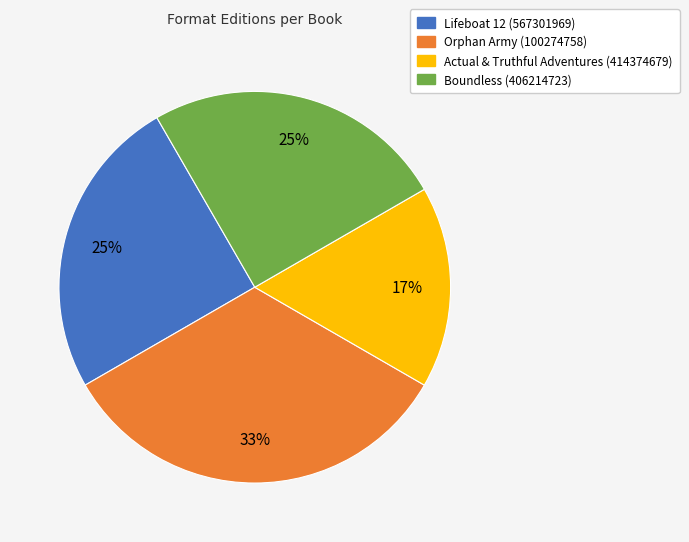

Which category has the biggest portion of the pie?

Orphan Army (100274758)